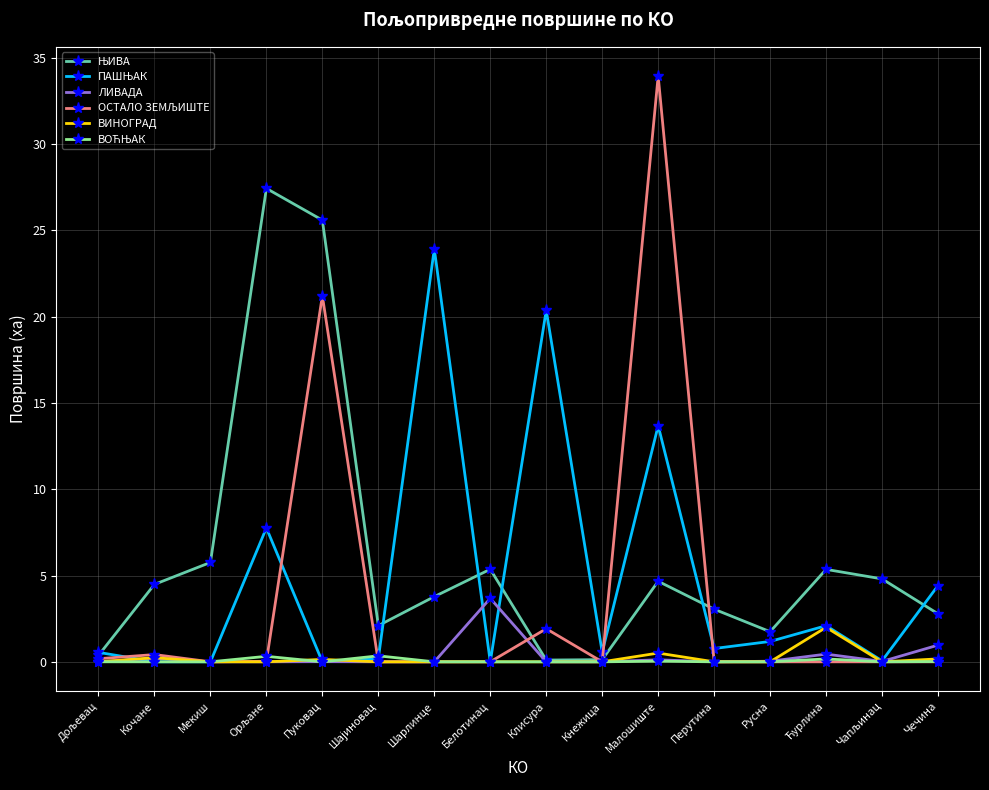

Is it true that ЛИВАДА equals 0.0 at Русна?

True